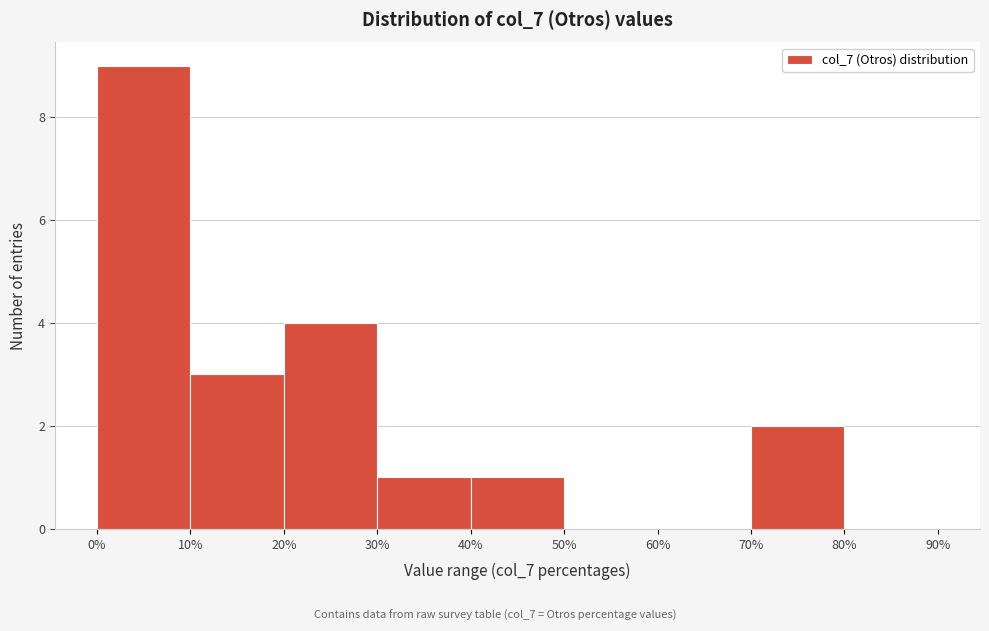

What is the height of the bar covering 0% to 10% on the x-axis? The values are not printed on the chart, so give them approximately, as read against the axis.

9